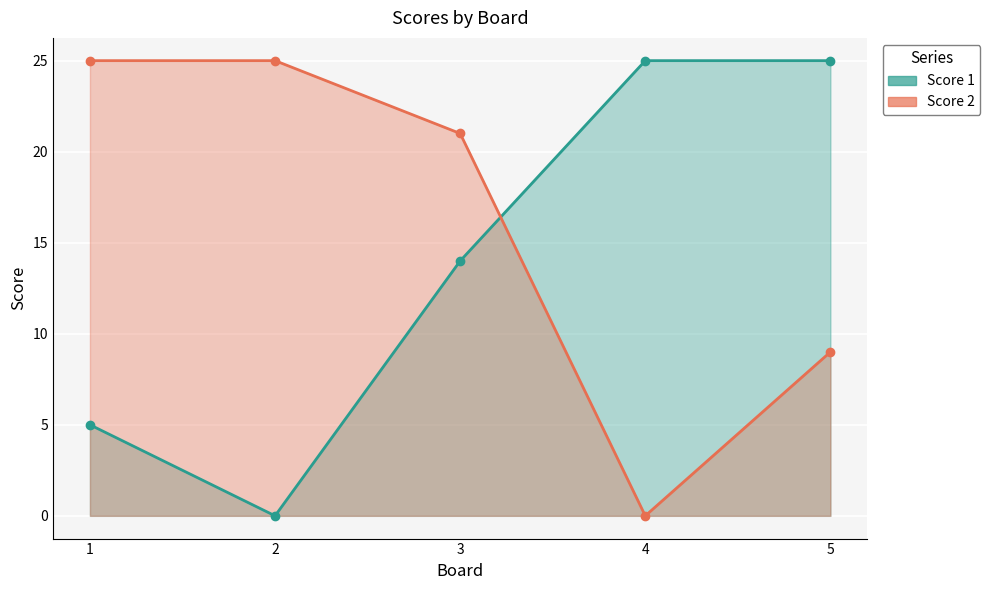

How many Score 2 values are between 9 and 25?

4